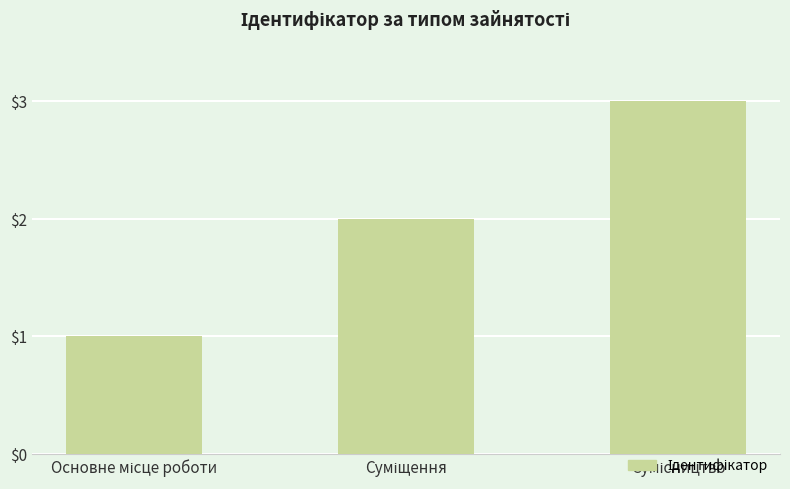

What is the sum of all values?

6